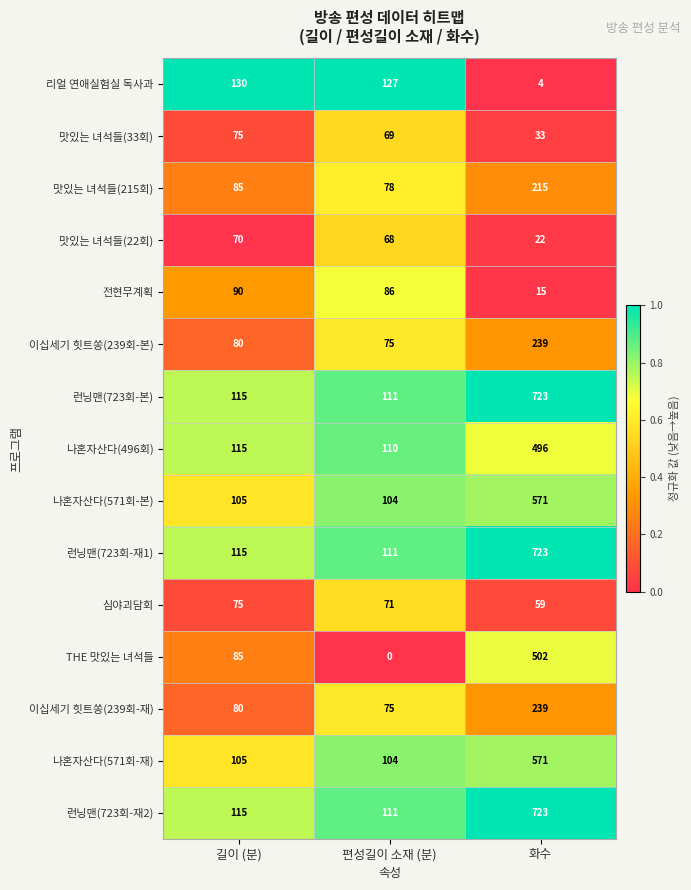

Count the number of categories in the chart.

3